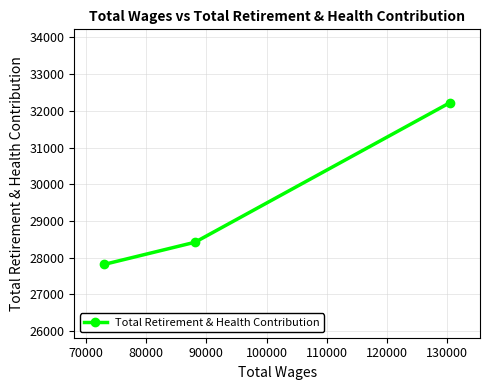

Reading left to right, list all the values displayed in this chart.

27815	28418	32221